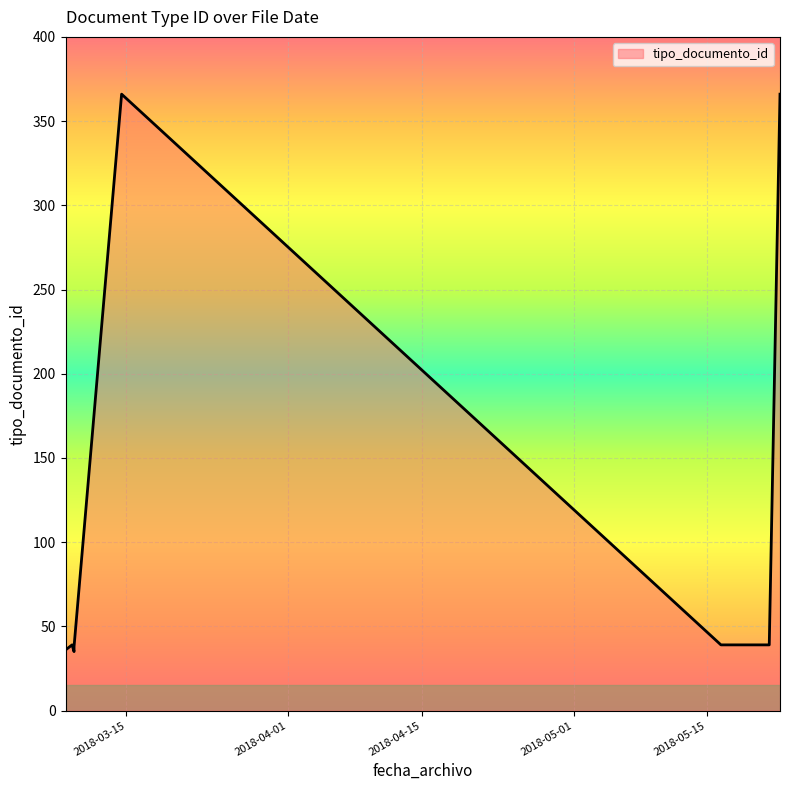

Between 2018-03-08 14:20:18 and 2018-03-09 06:53:00, which is larger?

2018-03-09 06:53:00